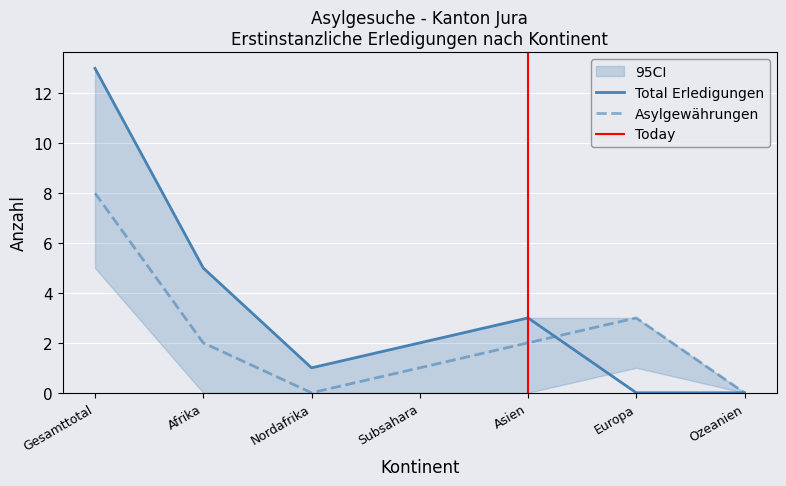

What is the sum of the Asylgewährungen values at Ozeanien and Gesamttotal?

8